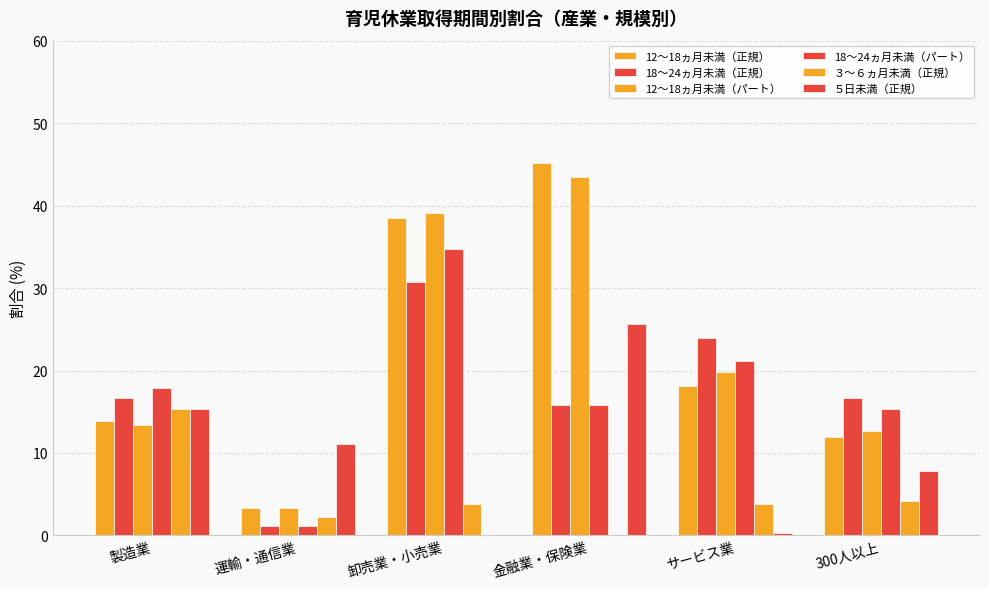

Which series has the widest spread of values?

12～18ヵ月未満（正規）